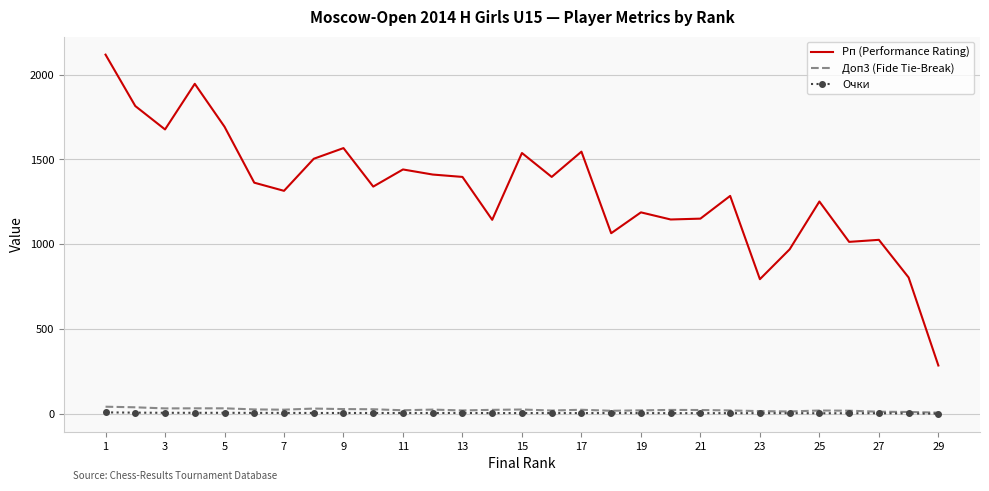

True or false: Рп (Performance Rating) and Доп3 (Fide Tie-Break) intersect in this chart.

False